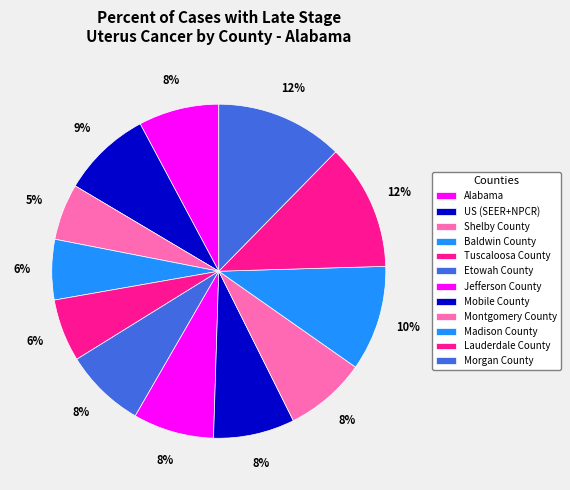

To the nearest percent, what percentage of the pie is Mobile County?

8%